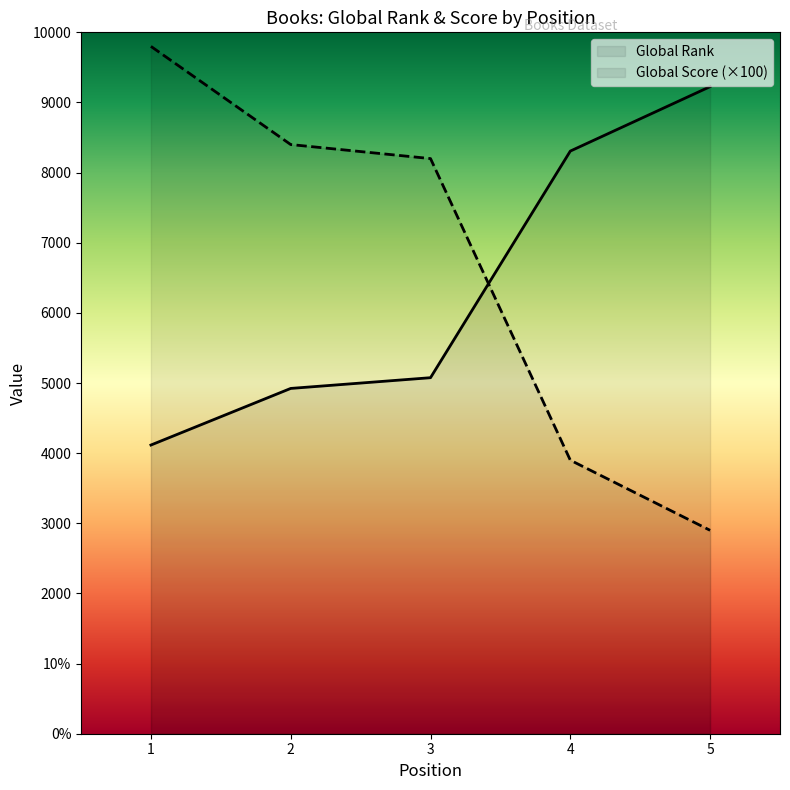

How many data points in Global Rank are above 5076?

2